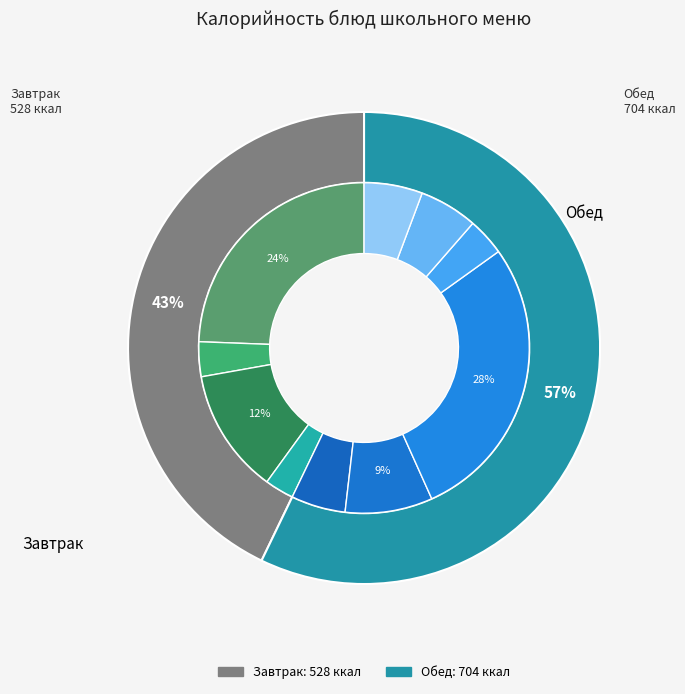

The Компот из свежих плодов яблок slice represents 4% of the pie. True or false?

True